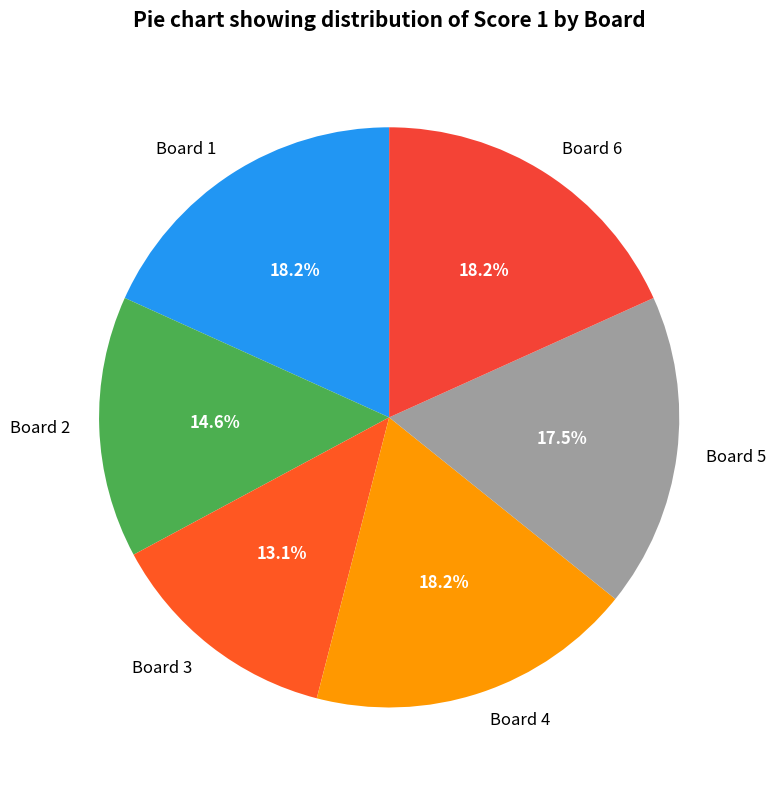

Count the number of slices in the pie.

6